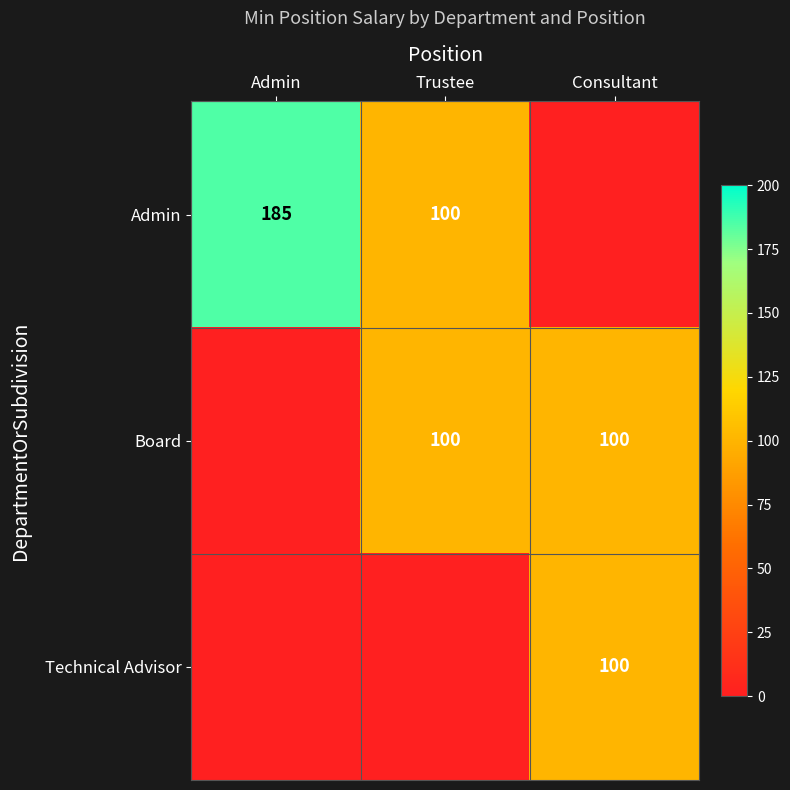

How many distinct data groups are displayed?

3